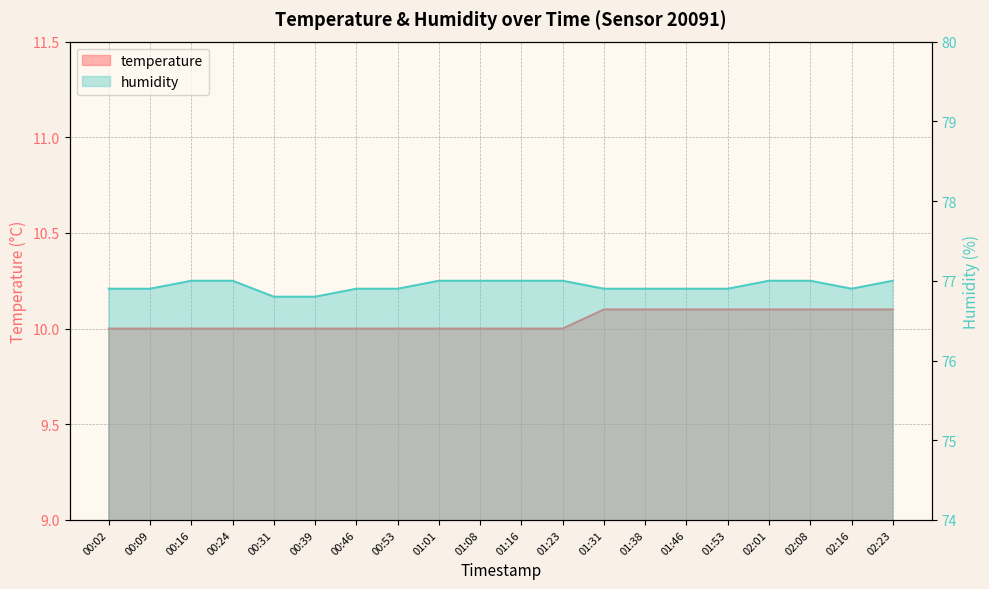

Which category has the lowest value in the humidity series?

00:31